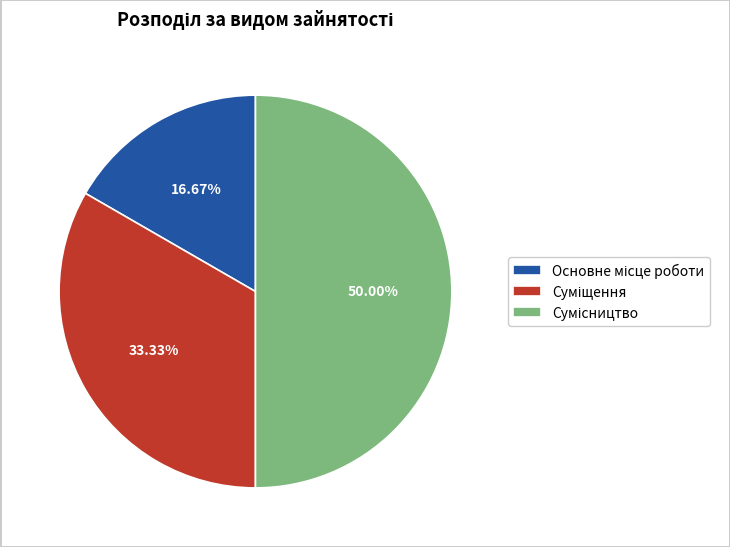

Which slice is the largest?

Сумісництво